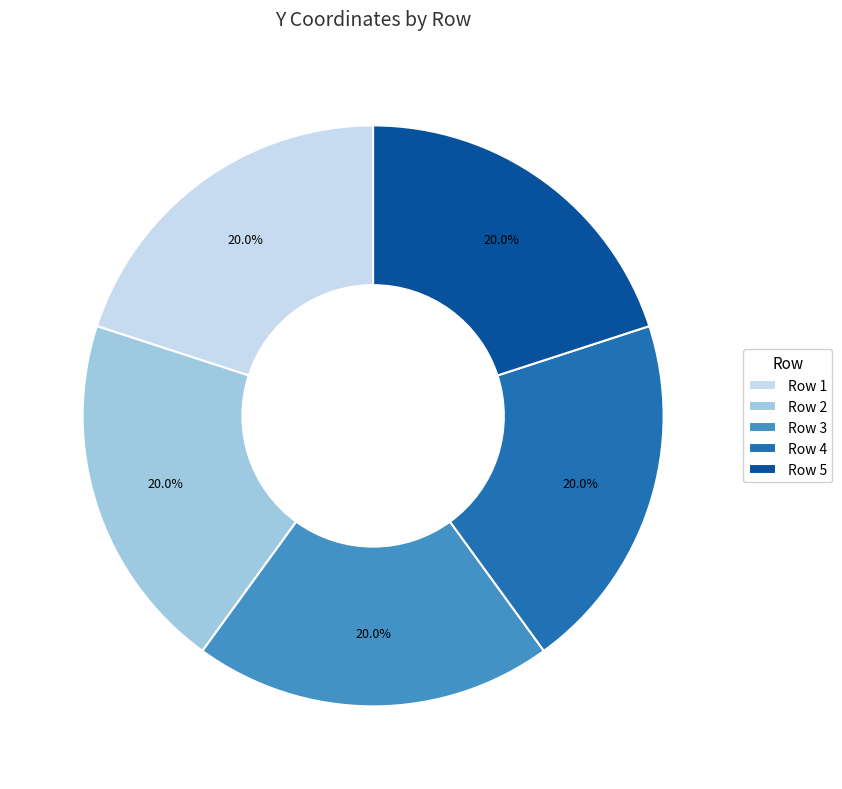

How many segments does this pie chart have?

5